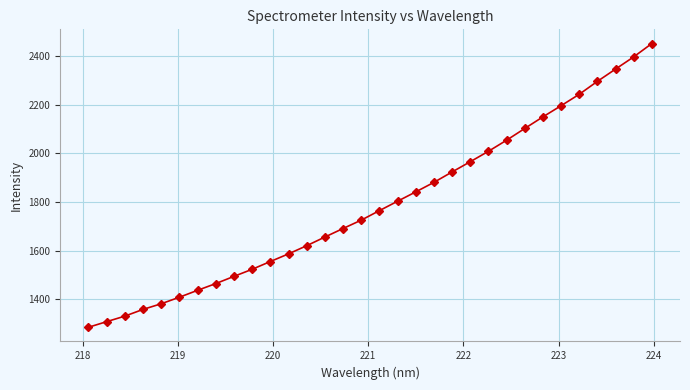

What is the minimum value shown in the chart?

1285.2